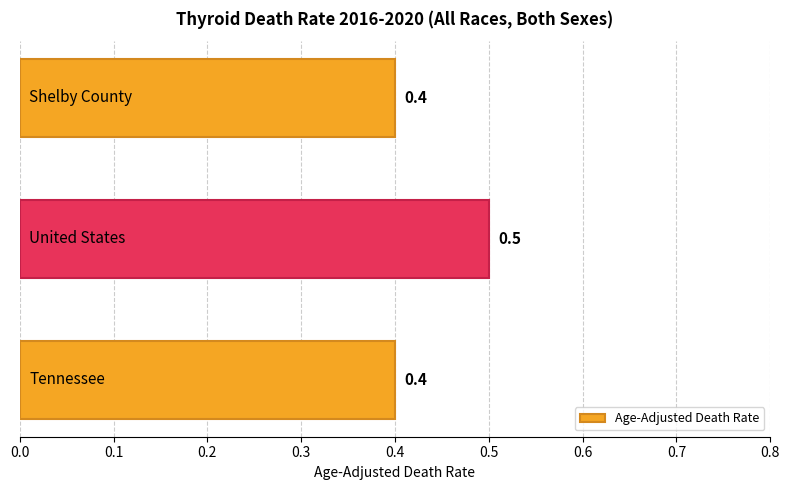

Reading bottom to top, extract all data points from this chart.

0.4	0.5	0.4